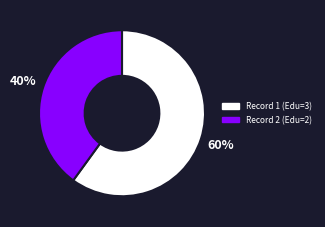

Which has a higher value, Record 1 (Edu=3) or Record 2 (Edu=2)?

Record 1 (Edu=3)